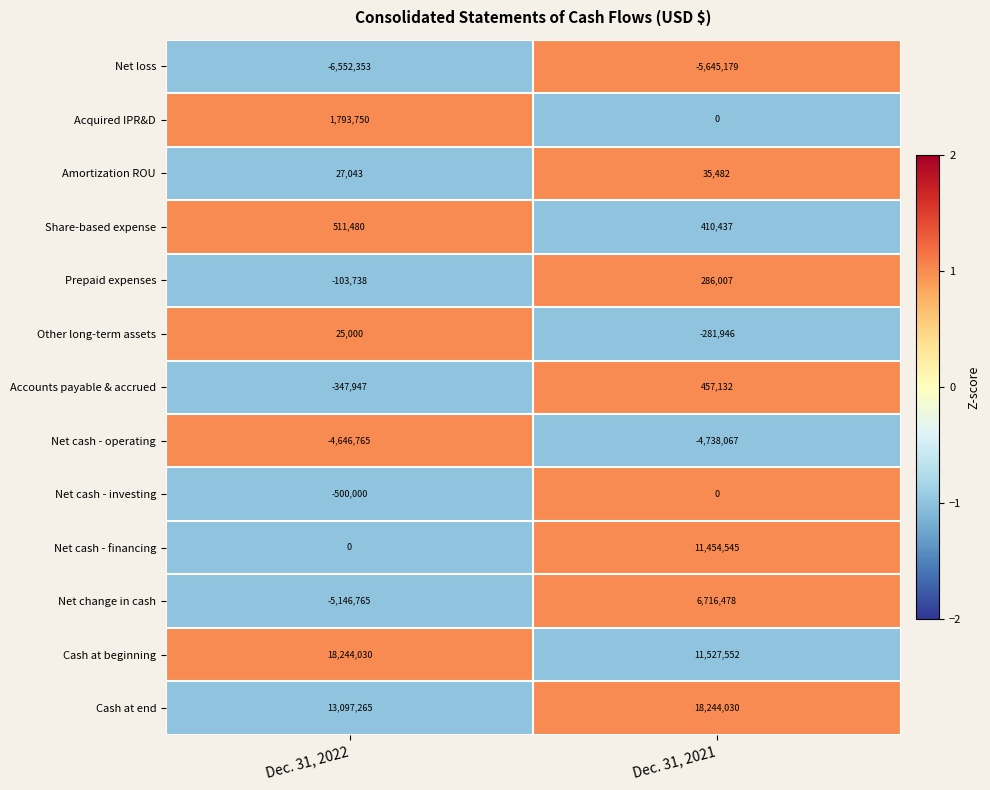

What is the minimum value shown in the chart?

-6552353